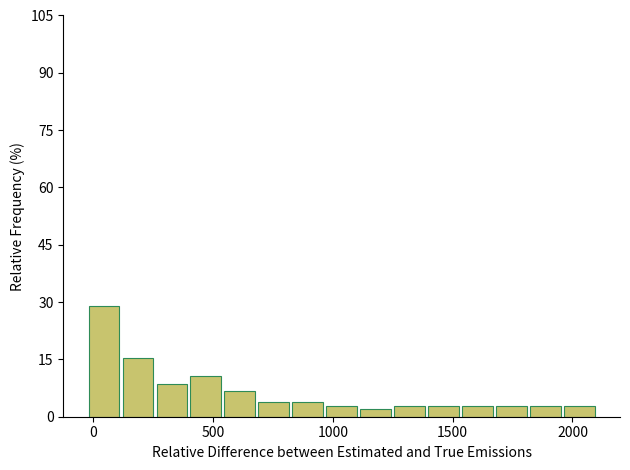

Around what value on the x-axis is the tallest bar? Give the approximate position of its centre, as read against the axis.

50